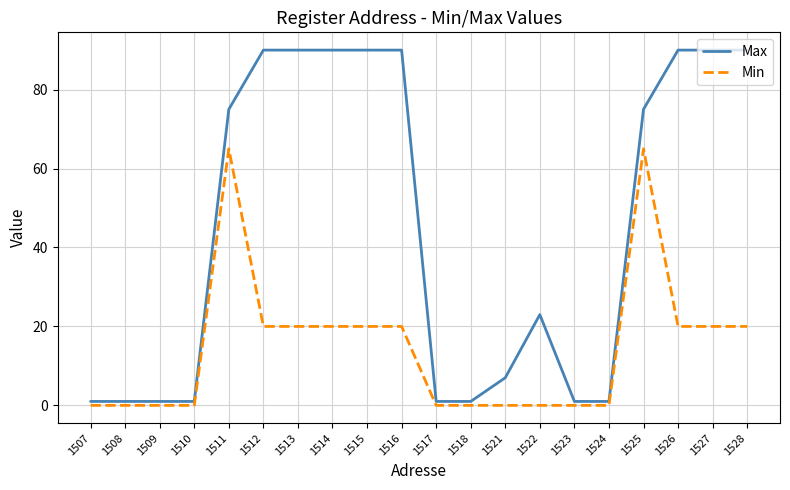

The value of Min at 1509 is 0. True or false?

True